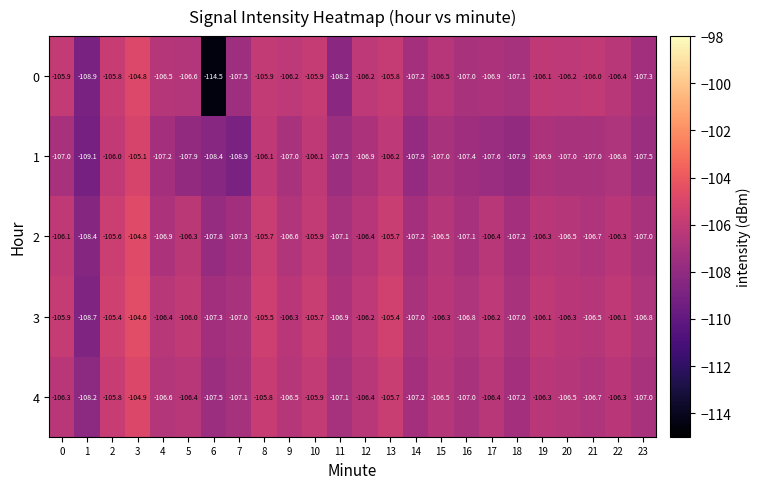

What is the sum of the 1 values at 12 and 4?

-214.1